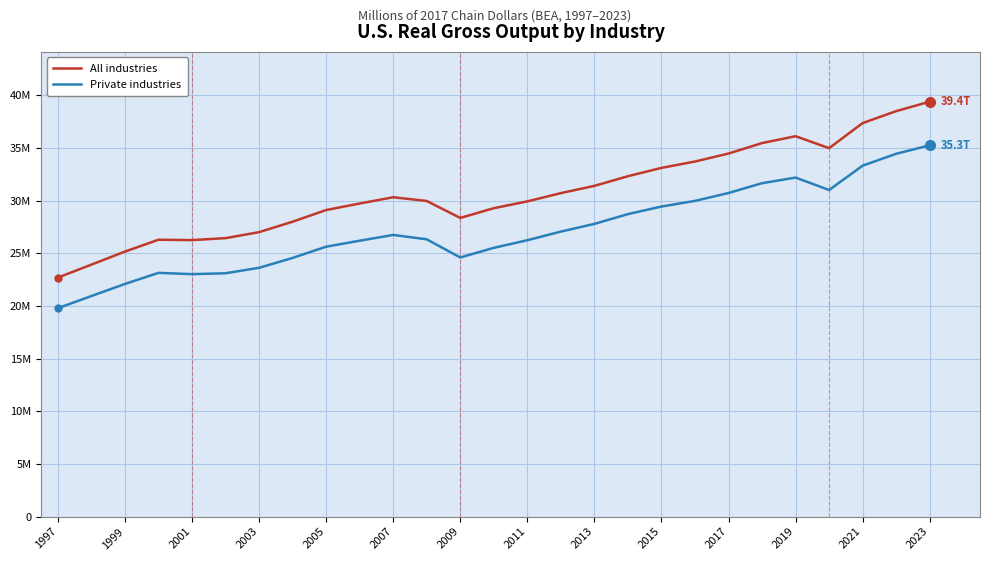

What is the minimum value for Private industries?

19786795